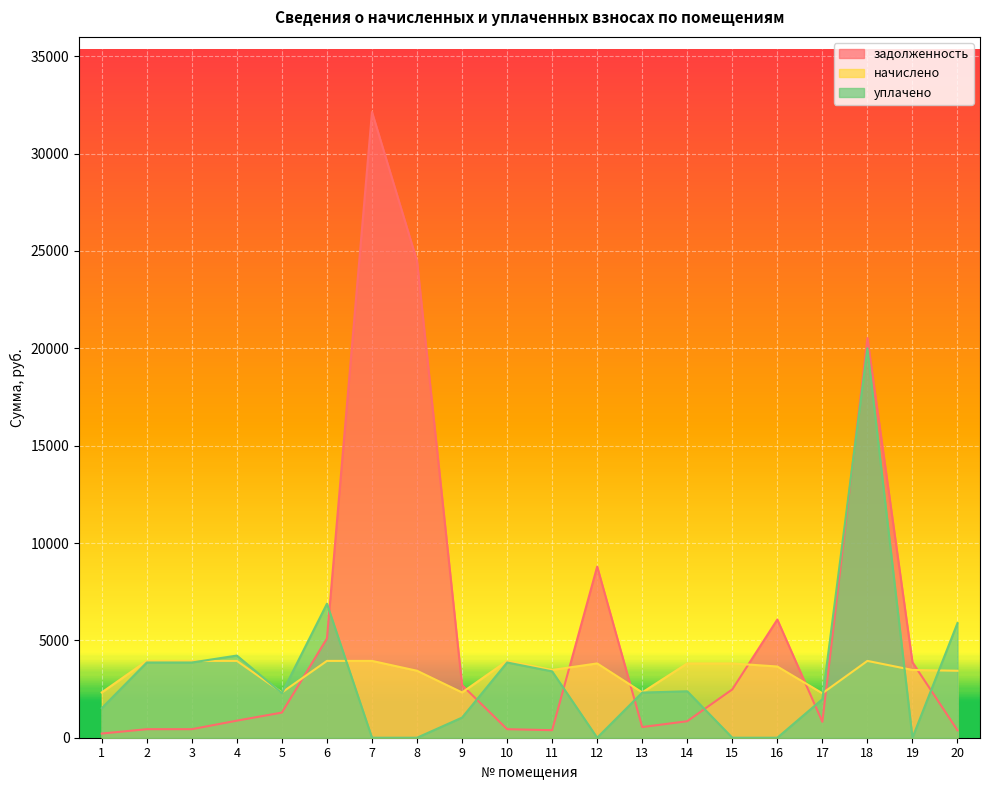

Where is the first local maximum for уплачено?

4